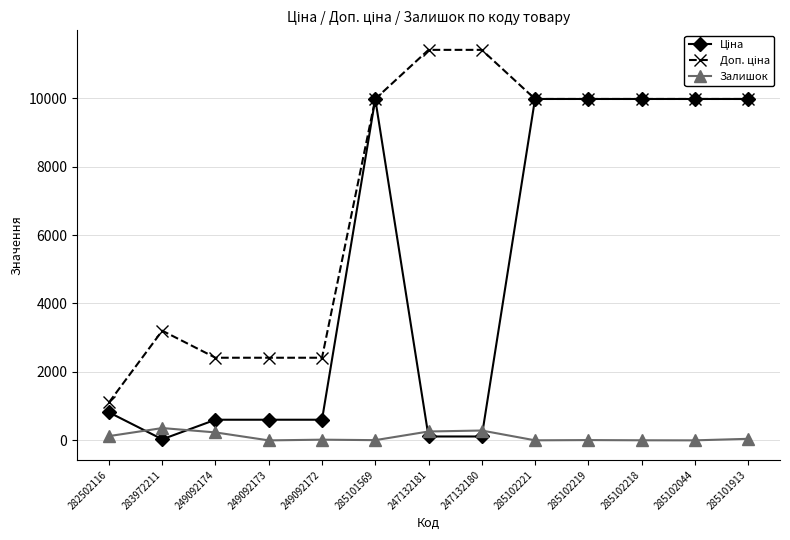

What is the total value across all series at 249092173?

3018.6